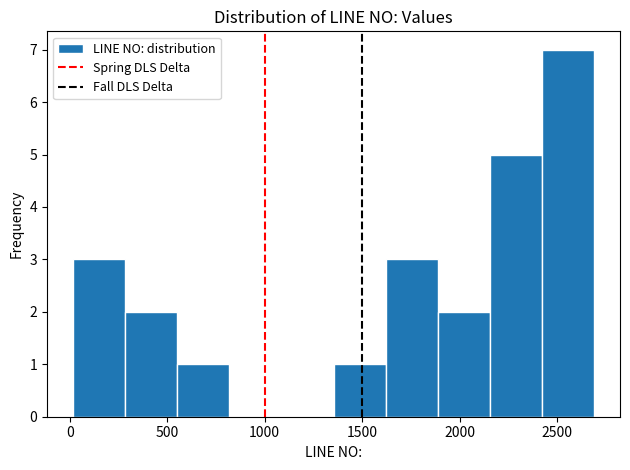

Over which range of the x-axis is the bar tallest?

2400 to 2700